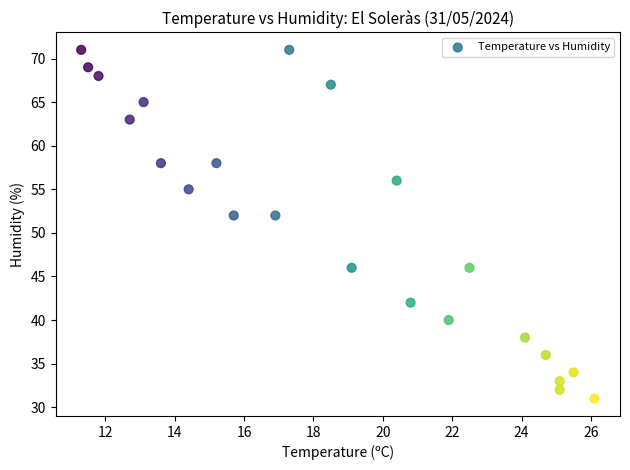

What is the range of Y values (max minus min)?

40